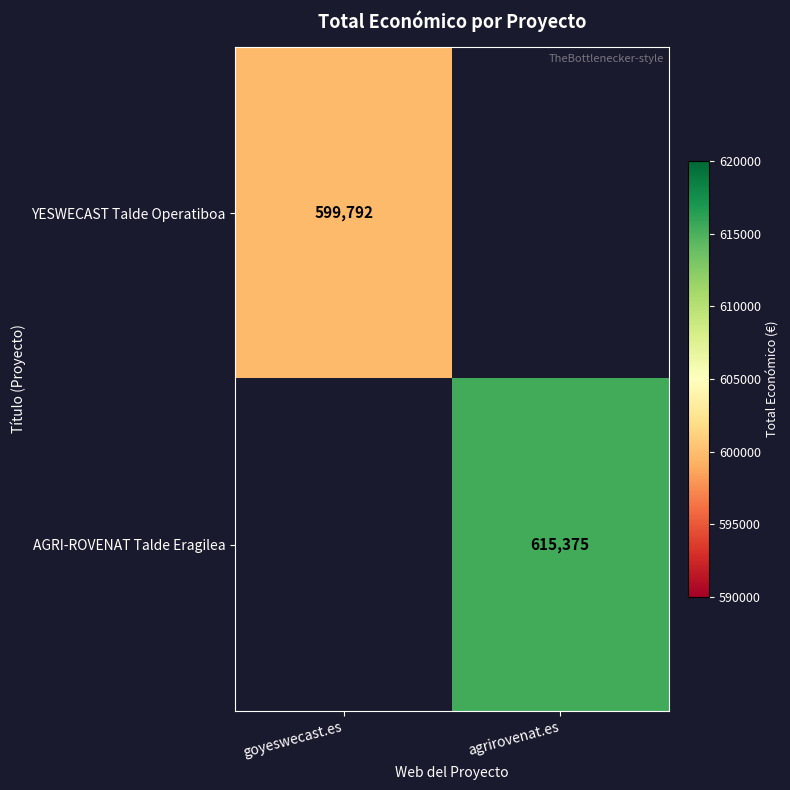

The value of AGRI-ROVENAT Talde Eragilea at agrirovenat.es is 852936. True or false?

False